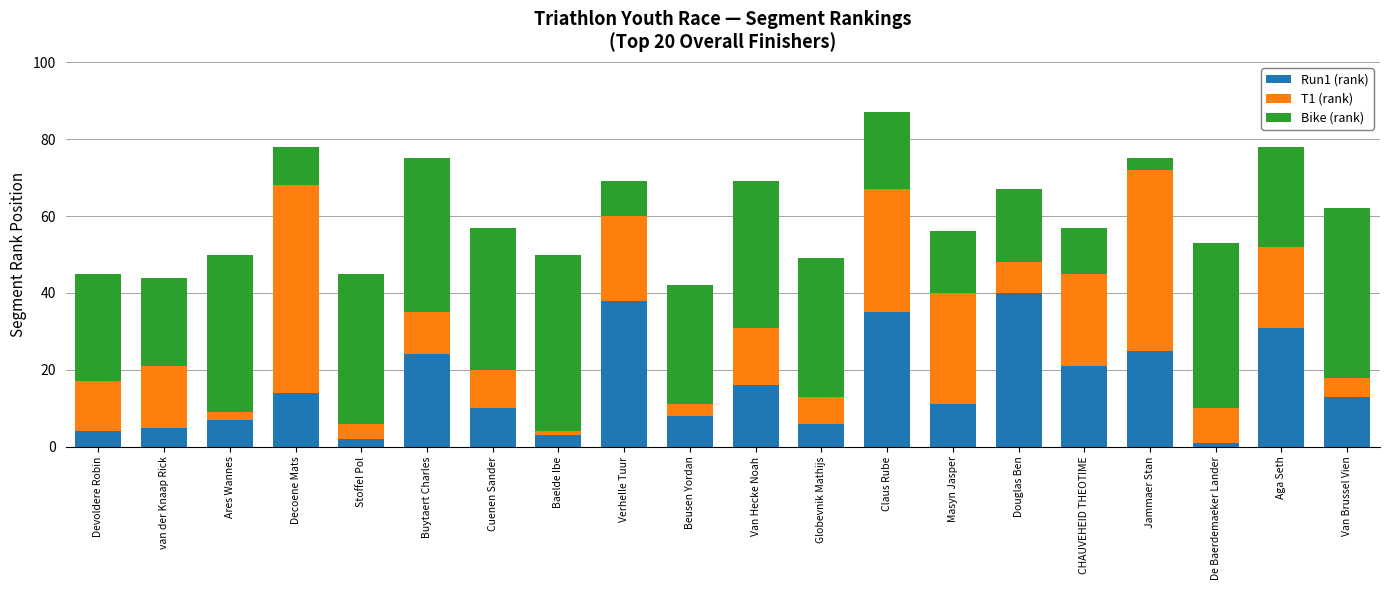

At which category is the sum across all series the highest?

Claus Rube